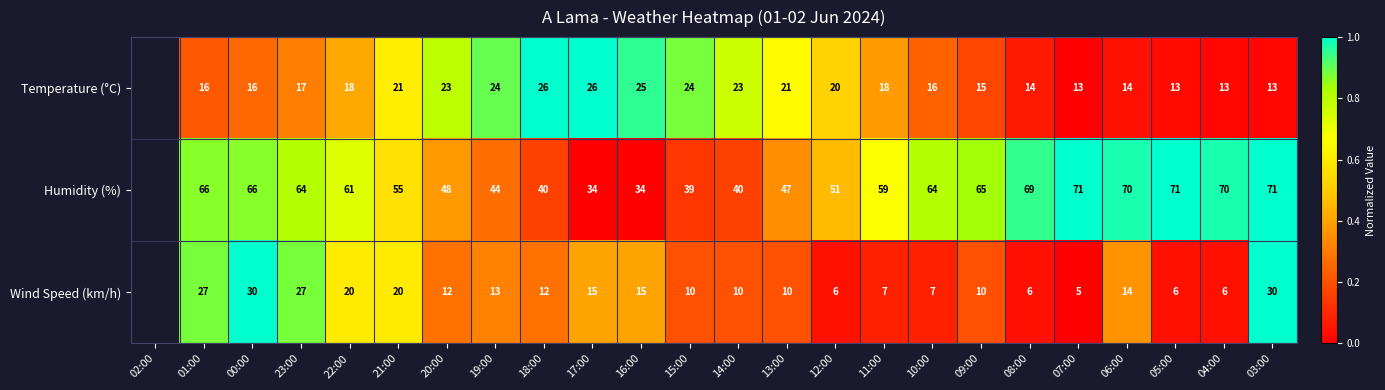

At 09:00, list the series in order from smallest to largest.

Wind Speed (km/h), Temperature (°C), Humidity (%)